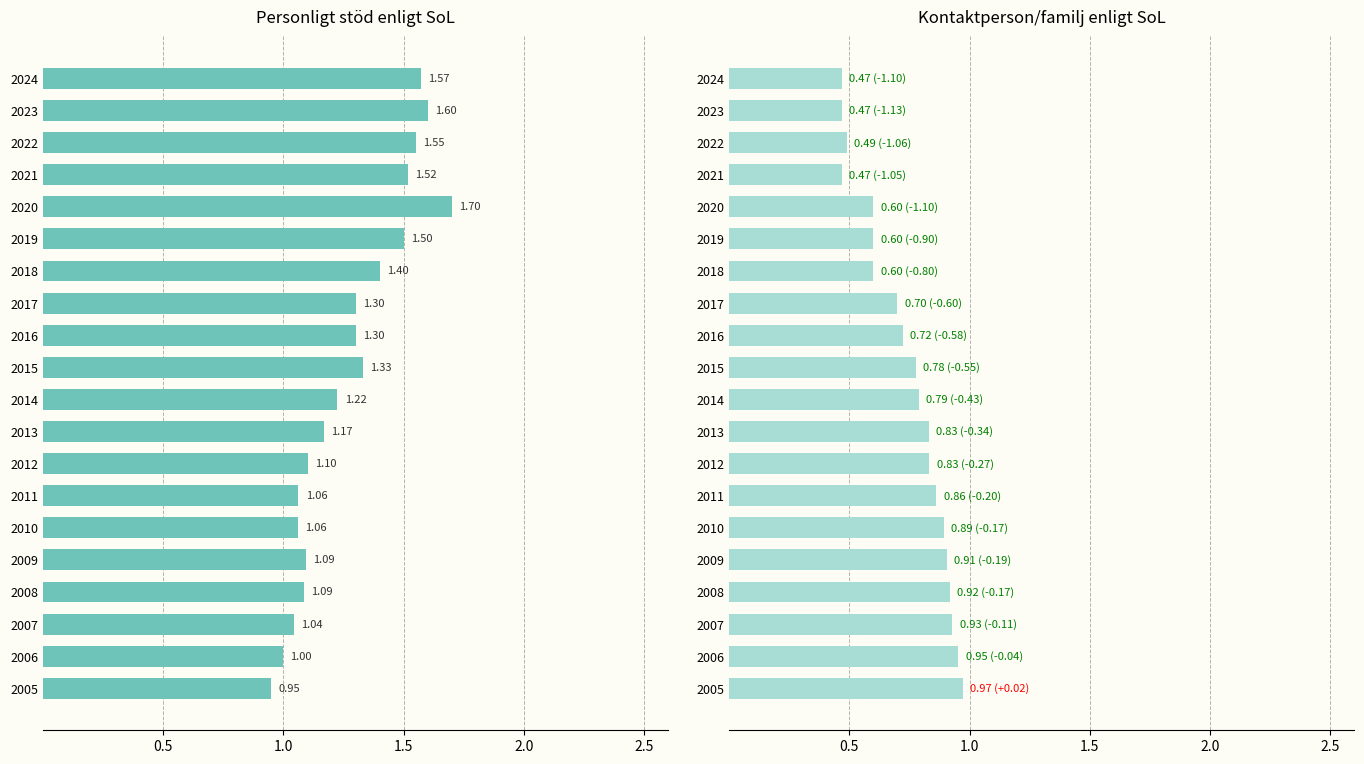

Reading left to right, transcribe all the data shown in this chart.

Personligt stöd enligt SoL: 0.9	1.0	1.0	1.1	1.1	1.1	1.1	1.1	1.2	1.2	1.3	1.3	1.3	1.4	1.5	1.7	1.5	1.6	1.6	1.6
Kontaktperson/familj enligt SoL: 1.0	1.0	0.9	0.9	0.9	0.9	0.9	0.8	0.8	0.8	0.8	0.7	0.7	0.6	0.6	0.6	0.5	0.5	0.5	0.5